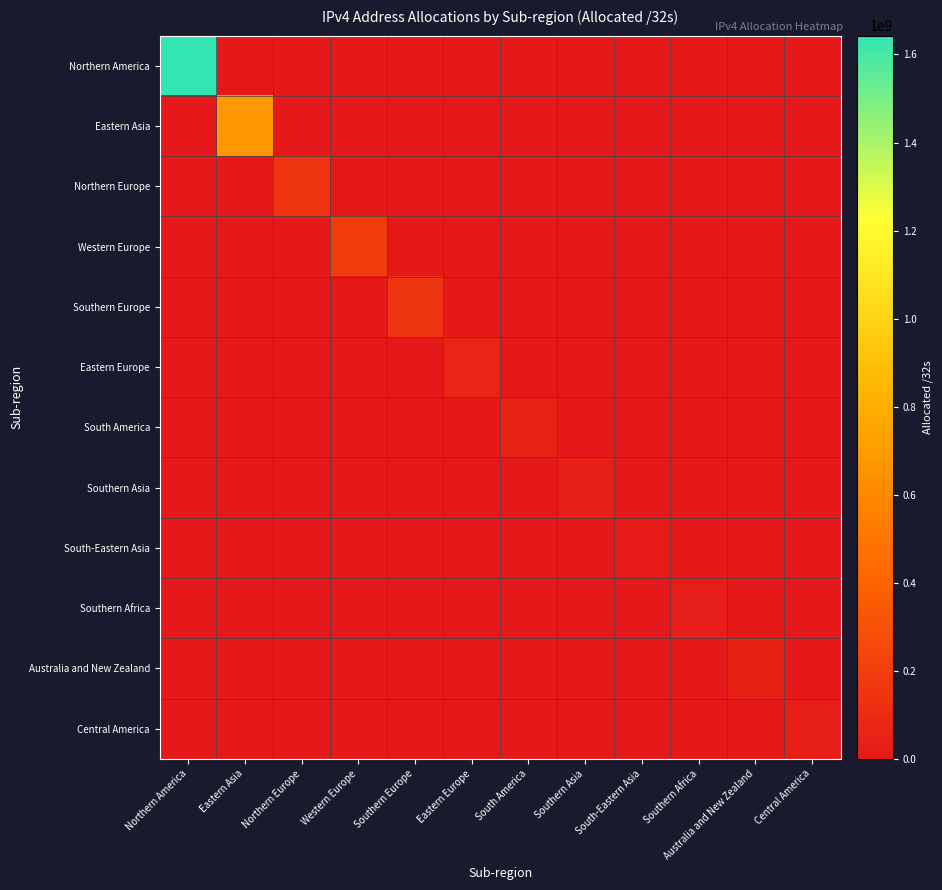

At Southern Africa, list the series in order from largest to smallest.

Southern Africa, Northern America, Eastern Asia, Northern Europe, Western Europe, Southern Europe, Eastern Europe, South America, Southern Asia, South-Eastern Asia, Australia and New Zealand, Central America